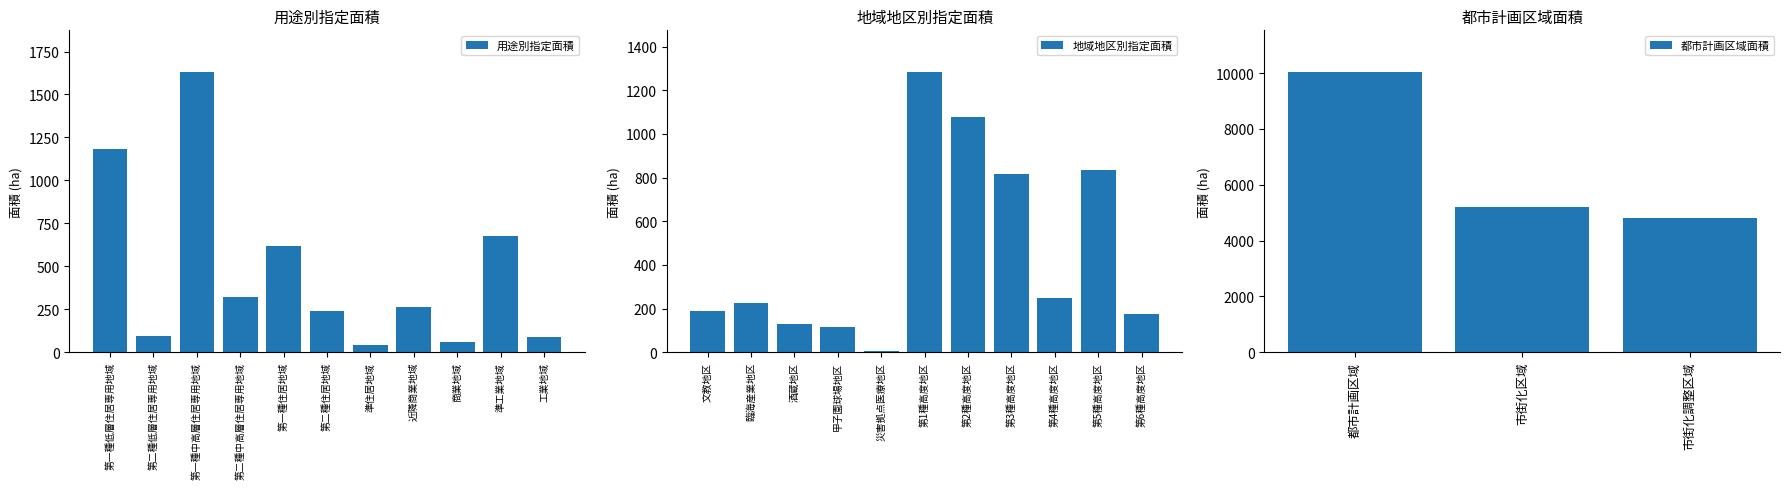

What value does the 用途別指定面積 series have at 工業地域?

88